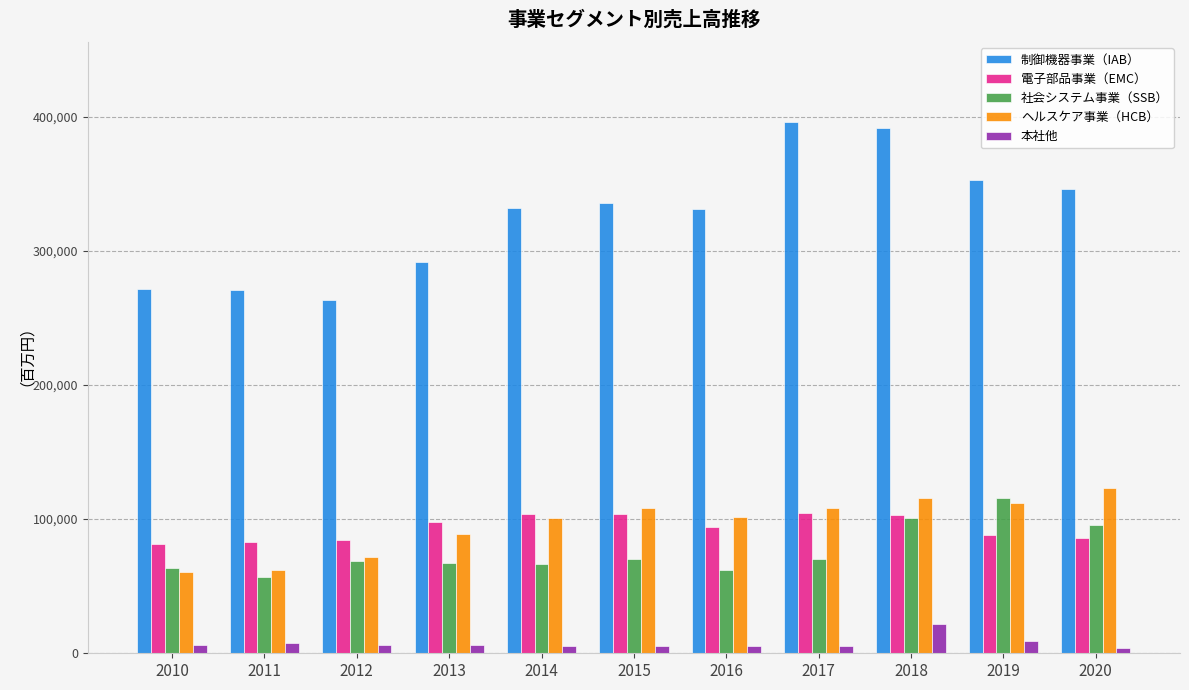

Which series has the widest spread of values?

制御機器事業（IAB）